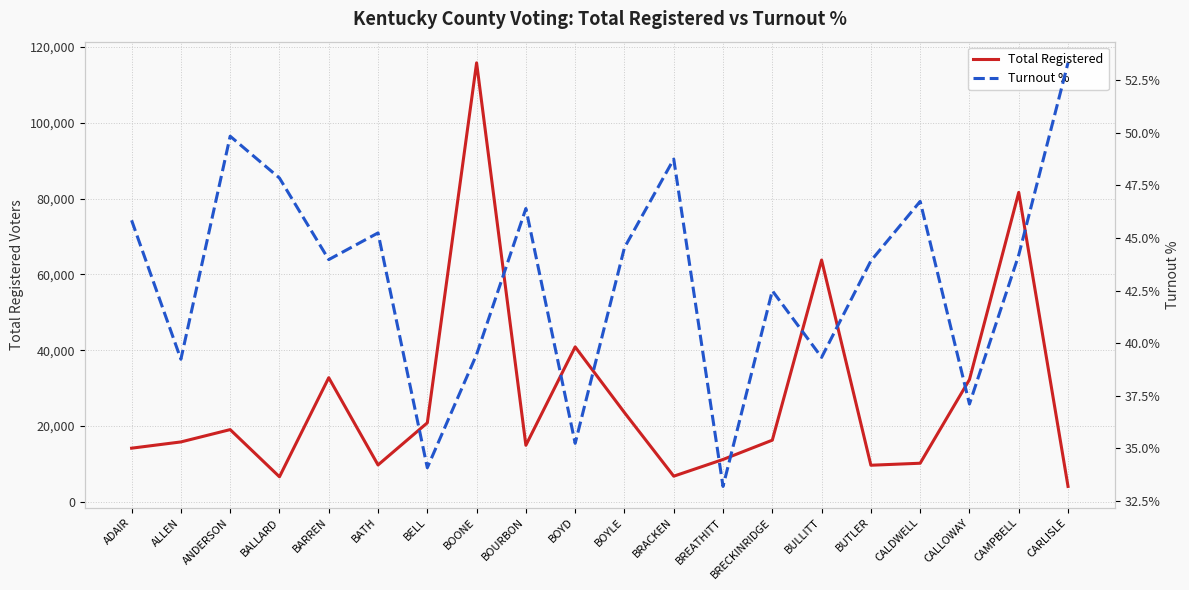

What is the difference between the highest and lowest values at BALLARD?

6554.1